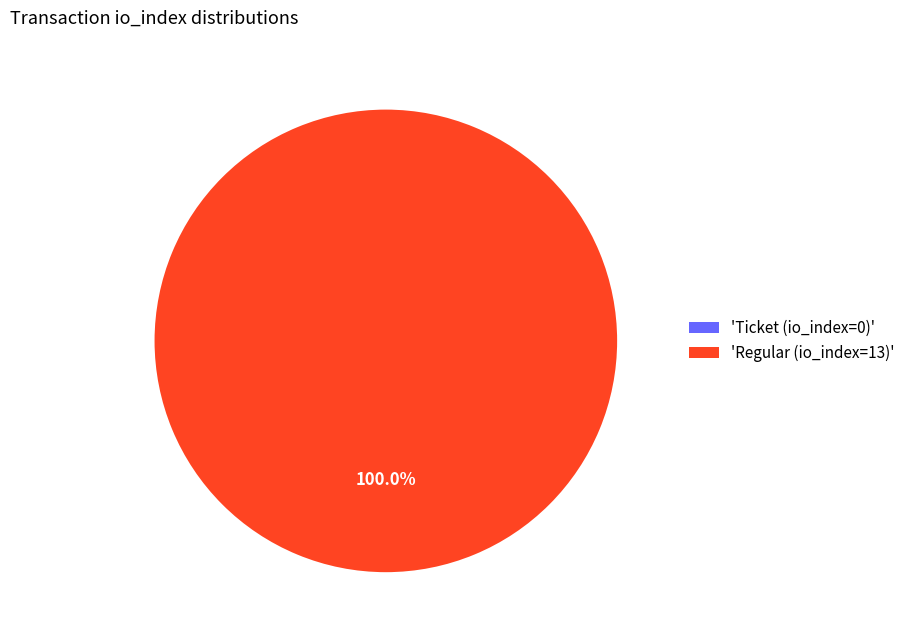

Which has a higher value, Ticket (io_index=0) or Regular (io_index=13)?

Regular (io_index=13)